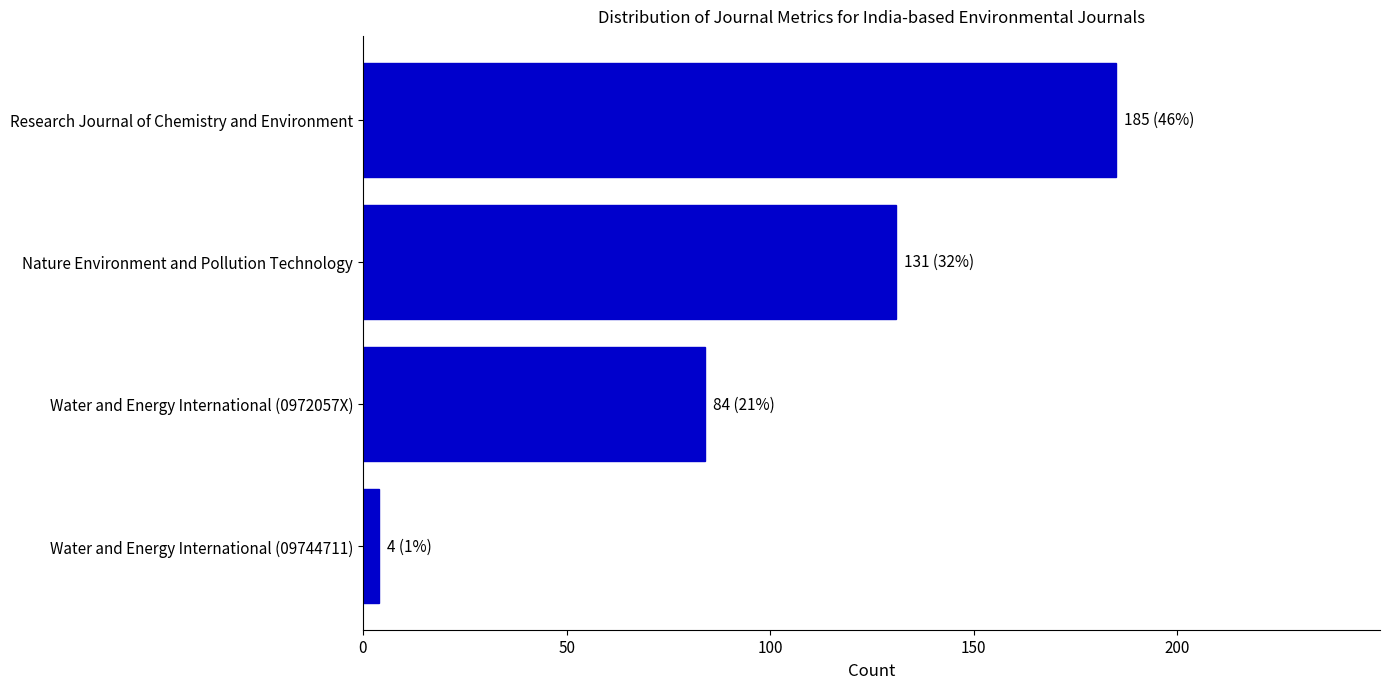

List the labels in order of value, smallest first.

Water and Energy International (09744711), Water and Energy International (0972057X), Nature Environment and Pollution Technology, Research Journal of Chemistry and Environment